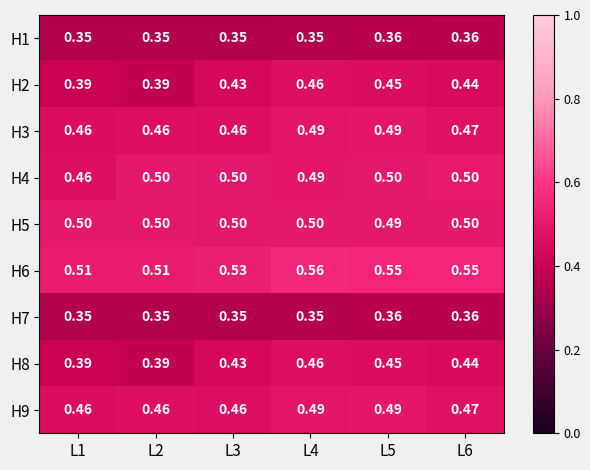

Is the value of H1 at L5 greater than the value of H2 at L1?

No